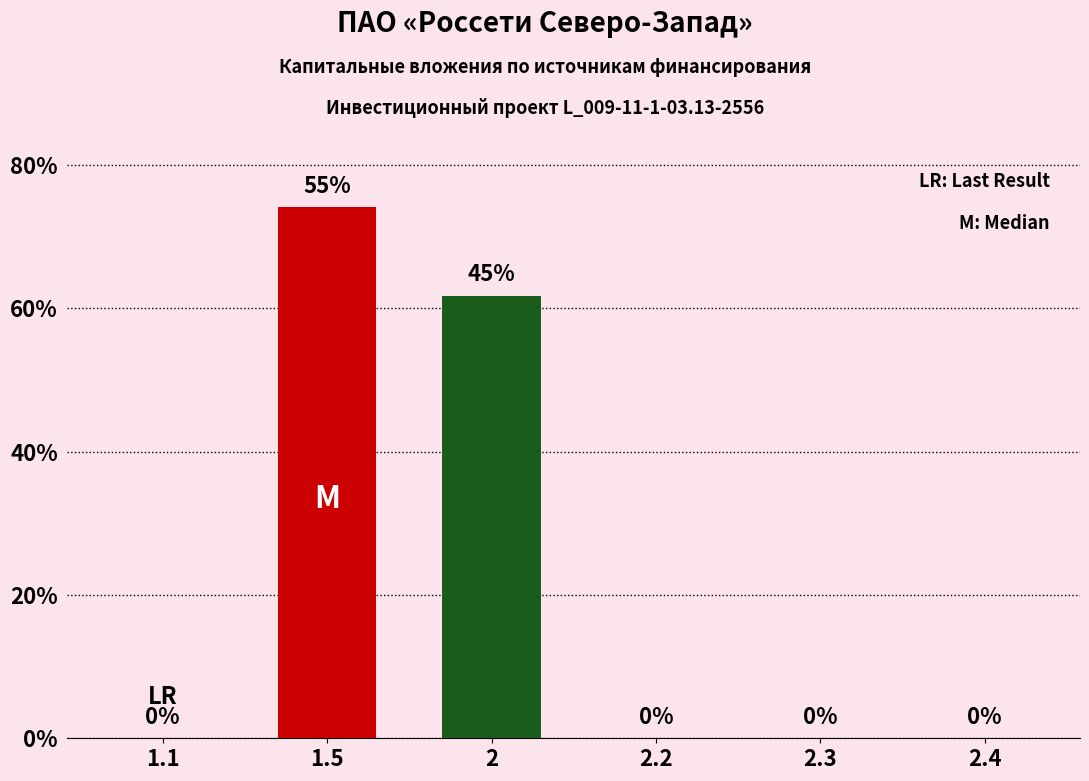

What is the maximum value shown in the chart?

74062768